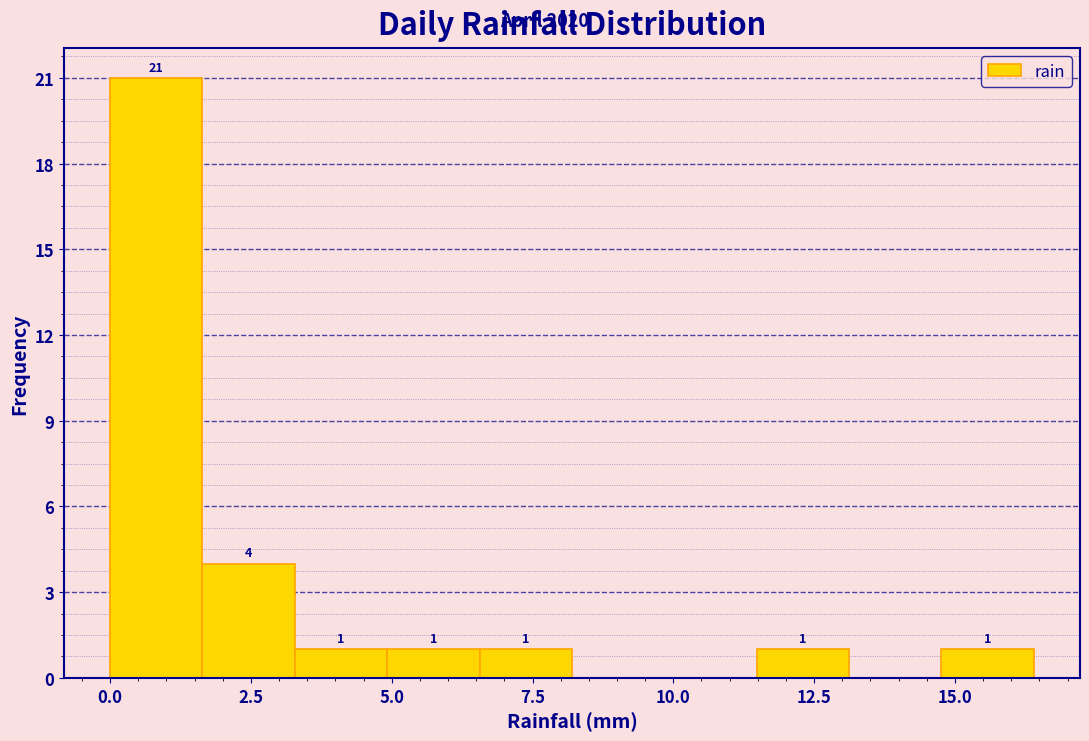

Around what value on the x-axis is the tallest bar? Give the approximate position of its centre, as read against the axis.

1.0